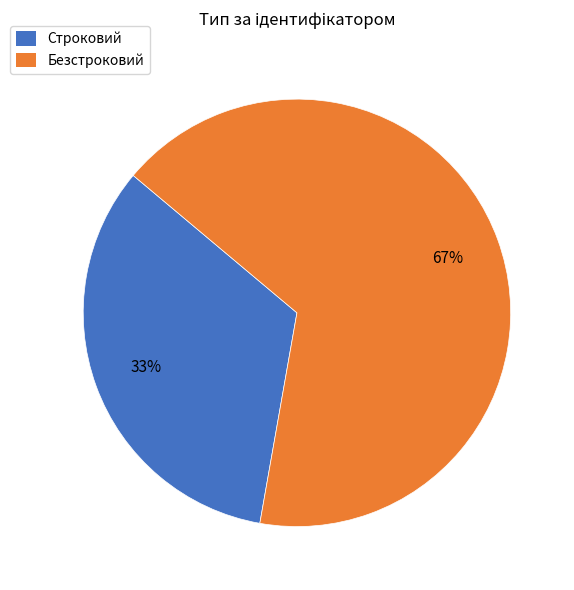

To the nearest percent, what is the combined percentage of Строковий and Безстроковий?

100%